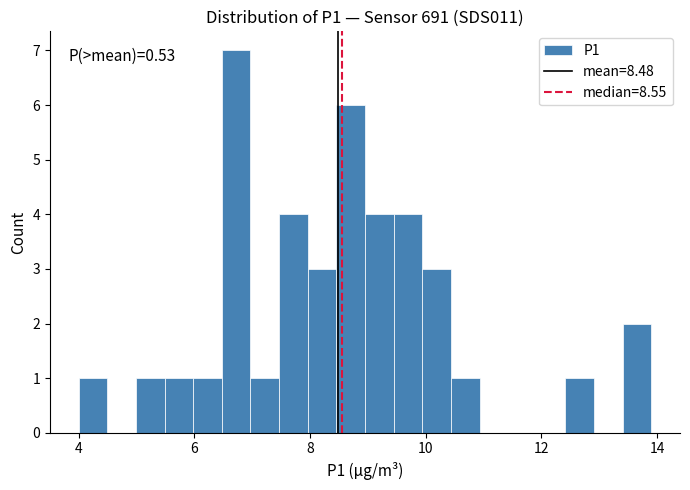

Read against the x-axis, roughly where is the centre of the tallest bar?

6.8